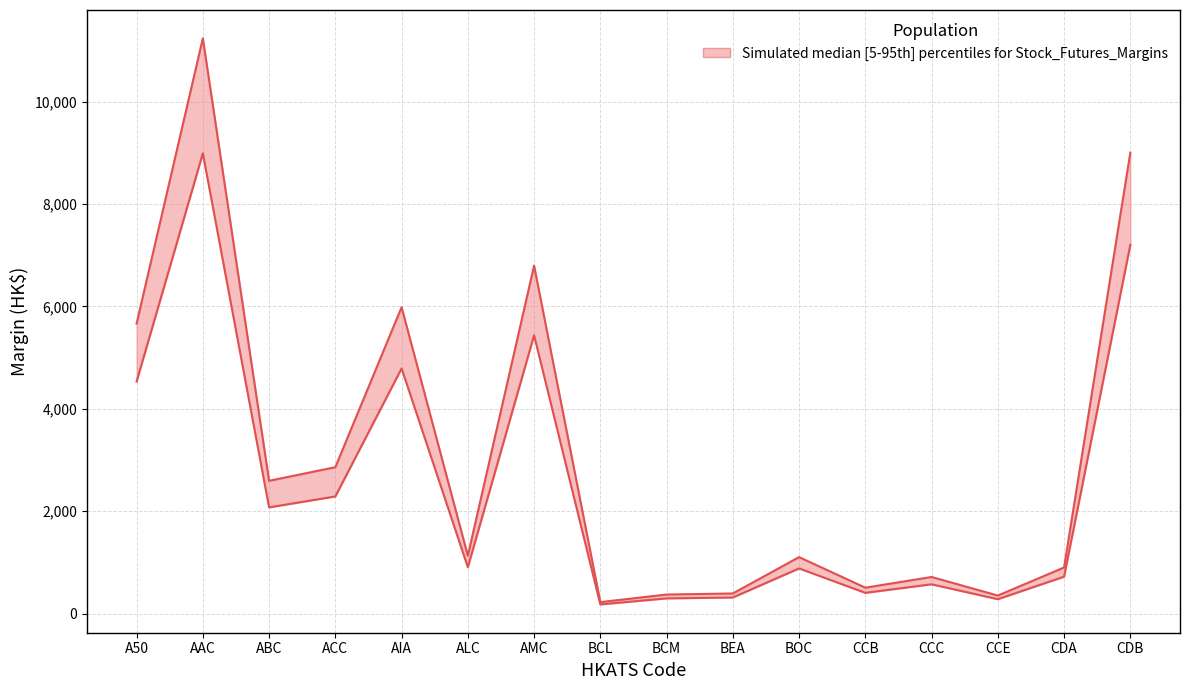

The value of Maintenance (Full Rate) at AIA is 959. True or false?

False